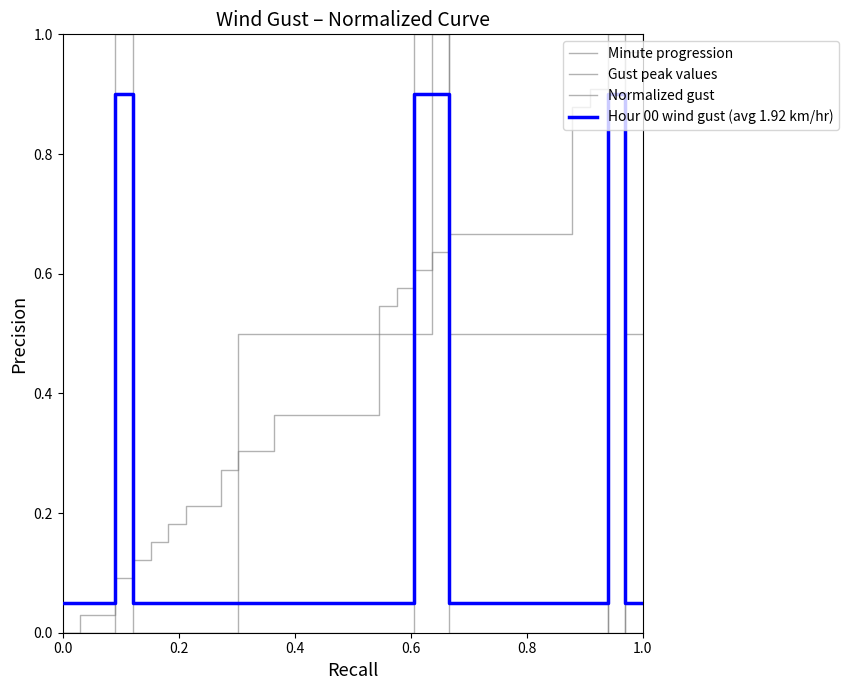

Does the chart display data point markers on the line(s)?

No